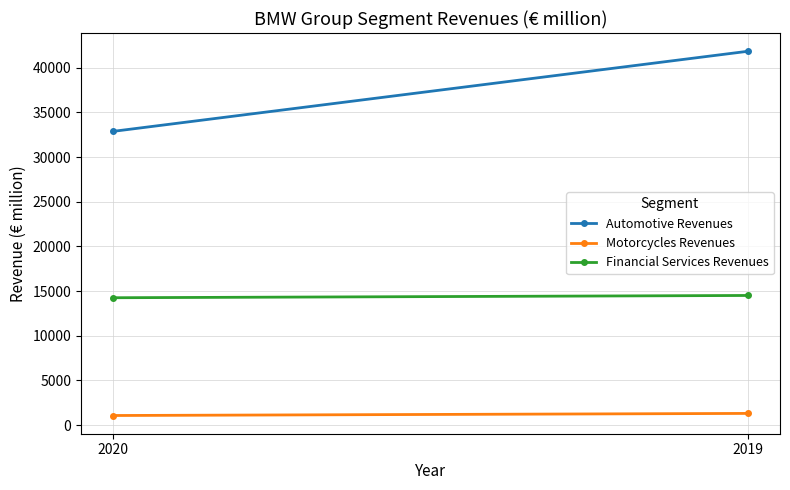

Reading right to left, transcribe all the data shown in this chart.

Automotive Revenues: 41837	32867
Motorcycles Revenues: 1313	1079
Financial Services Revenues: 14510	14256